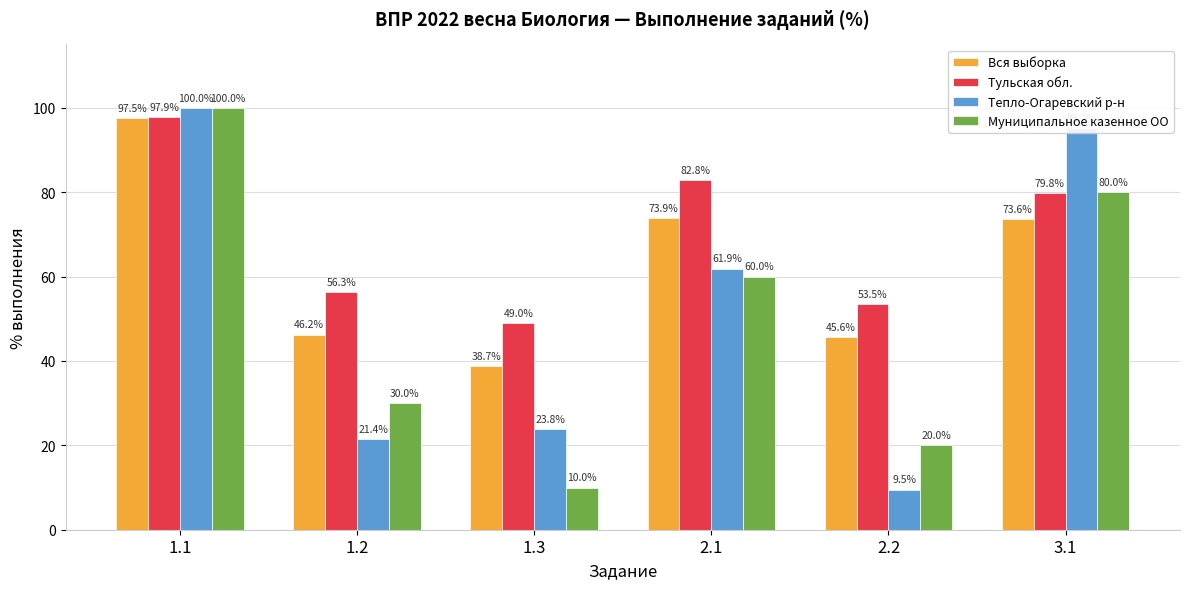

Which series has the widest spread of values?

Тепло-Огаревский р-н